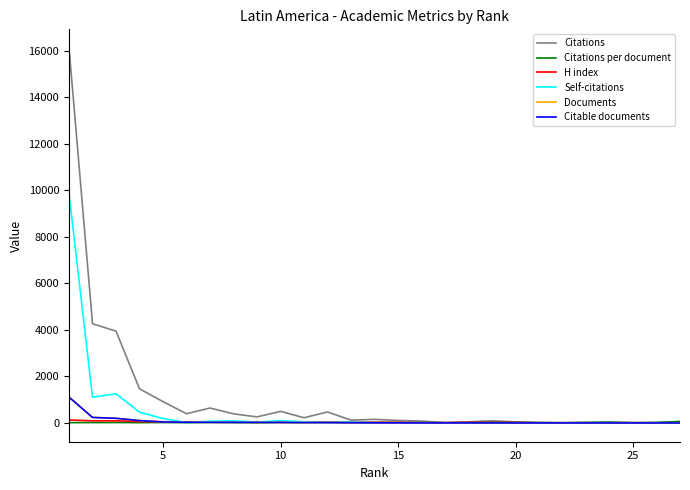

Which series has the largest range (max minus min)?

Citations